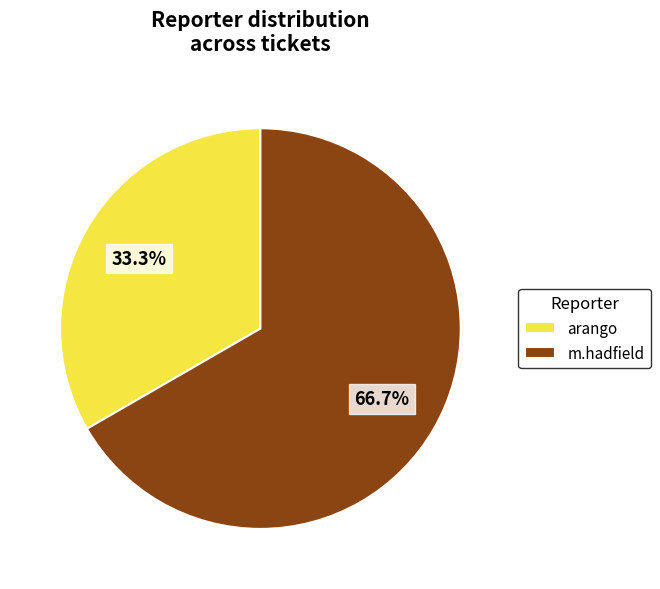

Does any single category account for the majority?

Yes